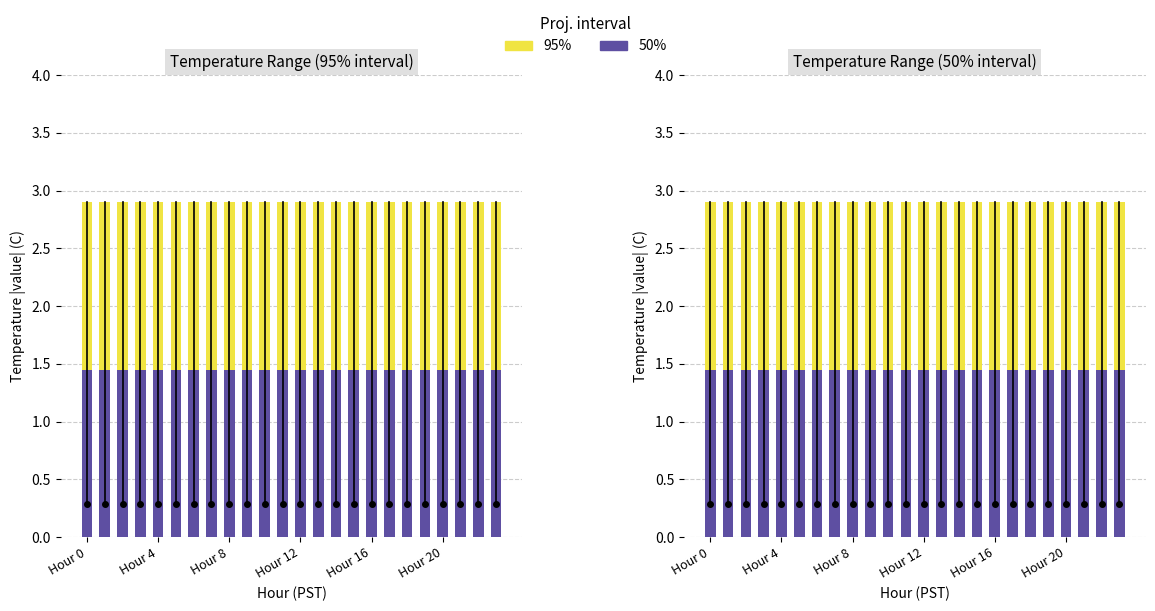

What is the label of the 15th bar from the right?

9